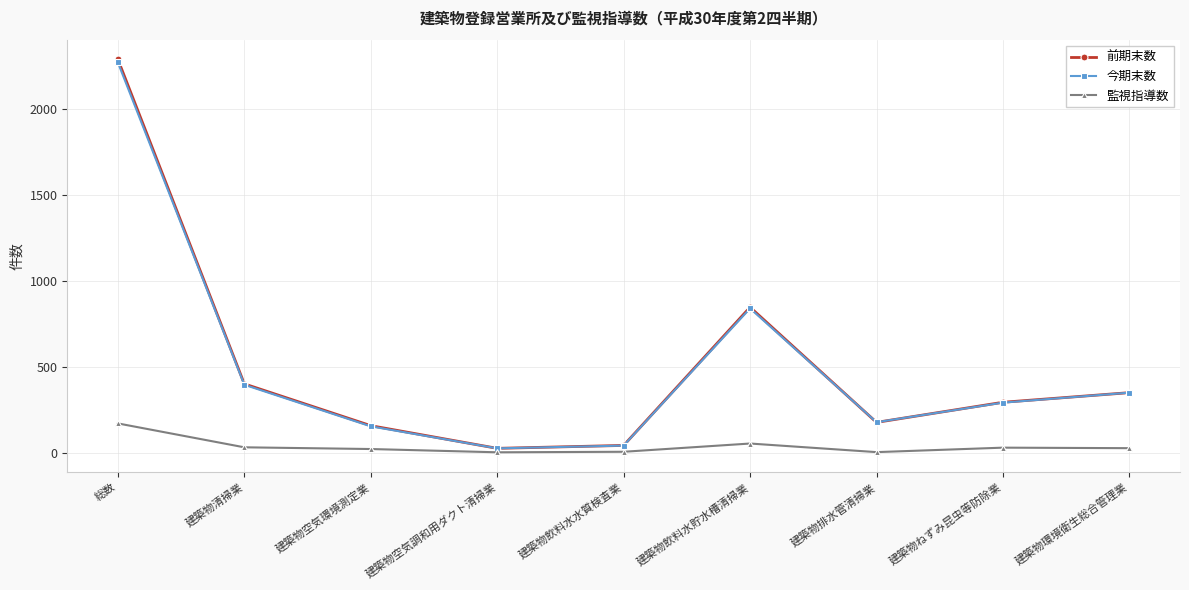

What is the minimum value shown in the chart?

2